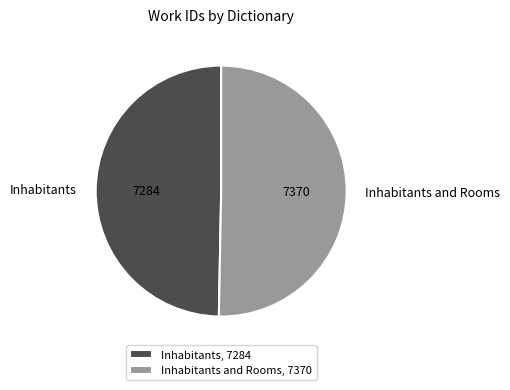

Combined, do Inhabitants and Rooms, 7370 and Inhabitants, 7284 account for over 50%?

Yes